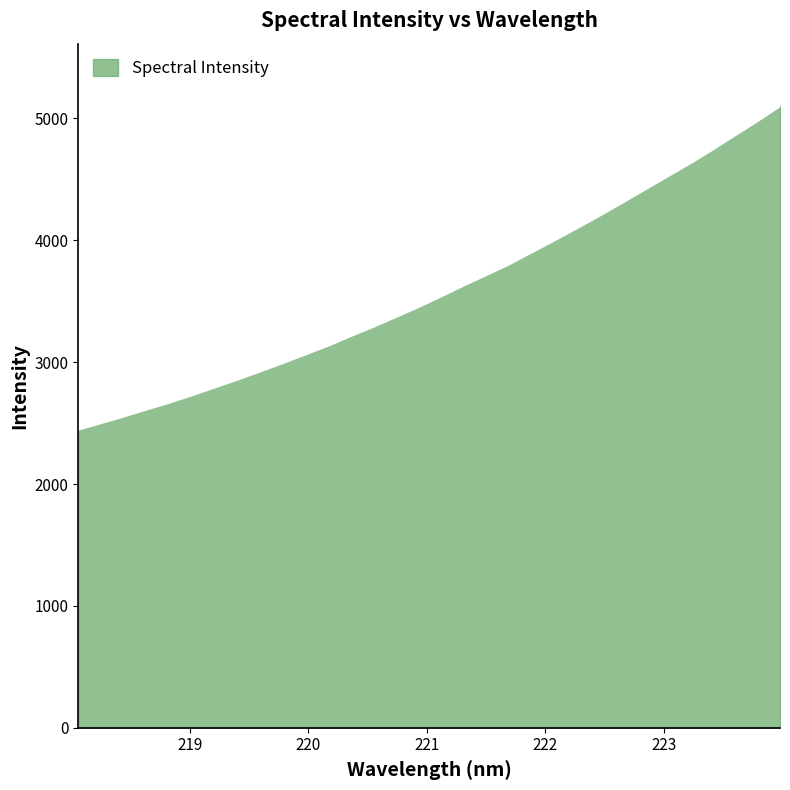

What is the minimum value shown in the chart?

2448.7